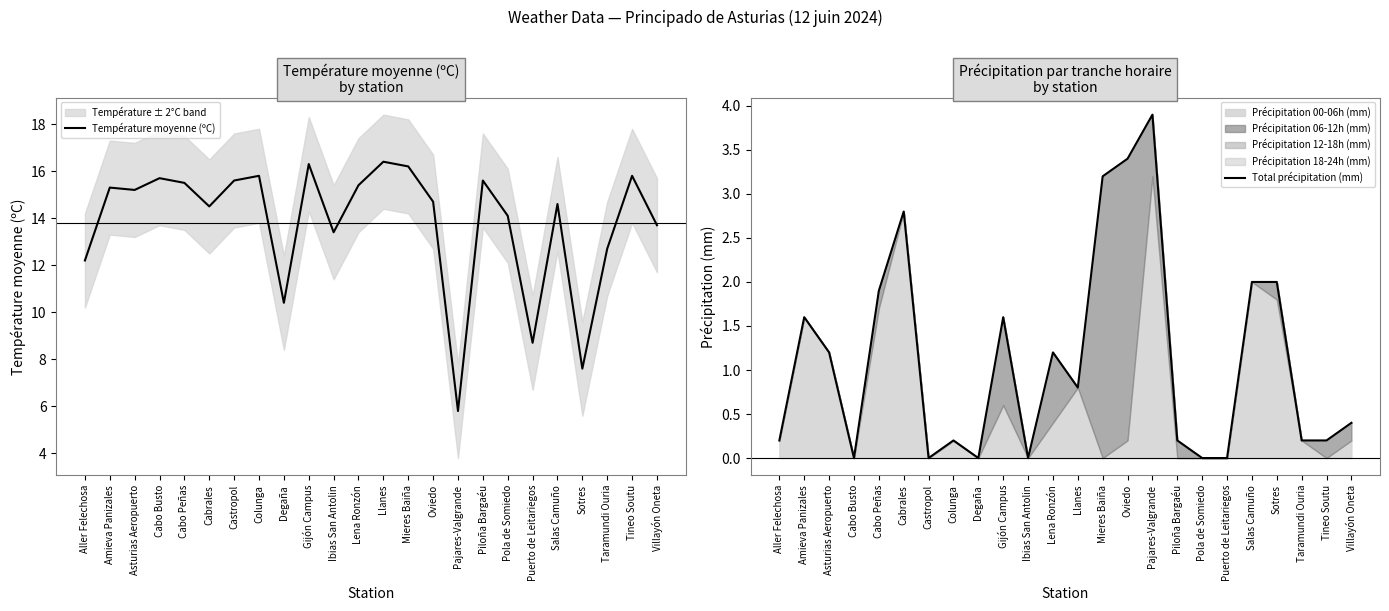

What is the difference between the Température moyenne (ºC) values at Cabrales and Ibias San Antolin?

1.1